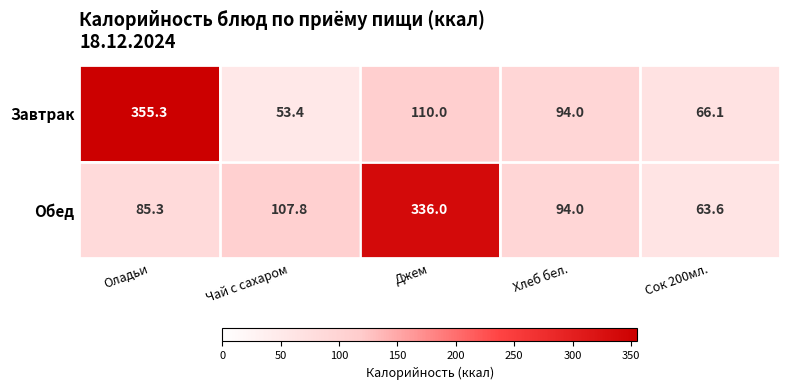

What value does the Обед series have at Джем?

336.0